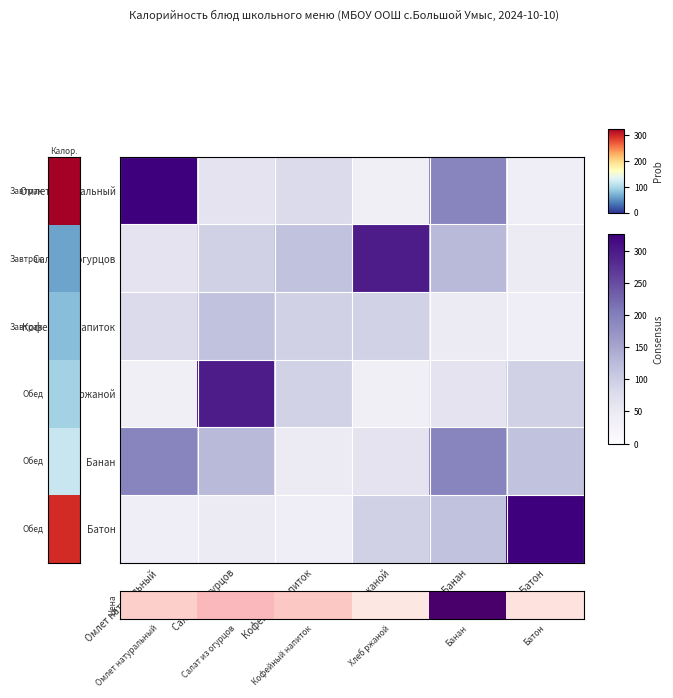

At which category is the sum across all series the highest?

Салат из огурцов